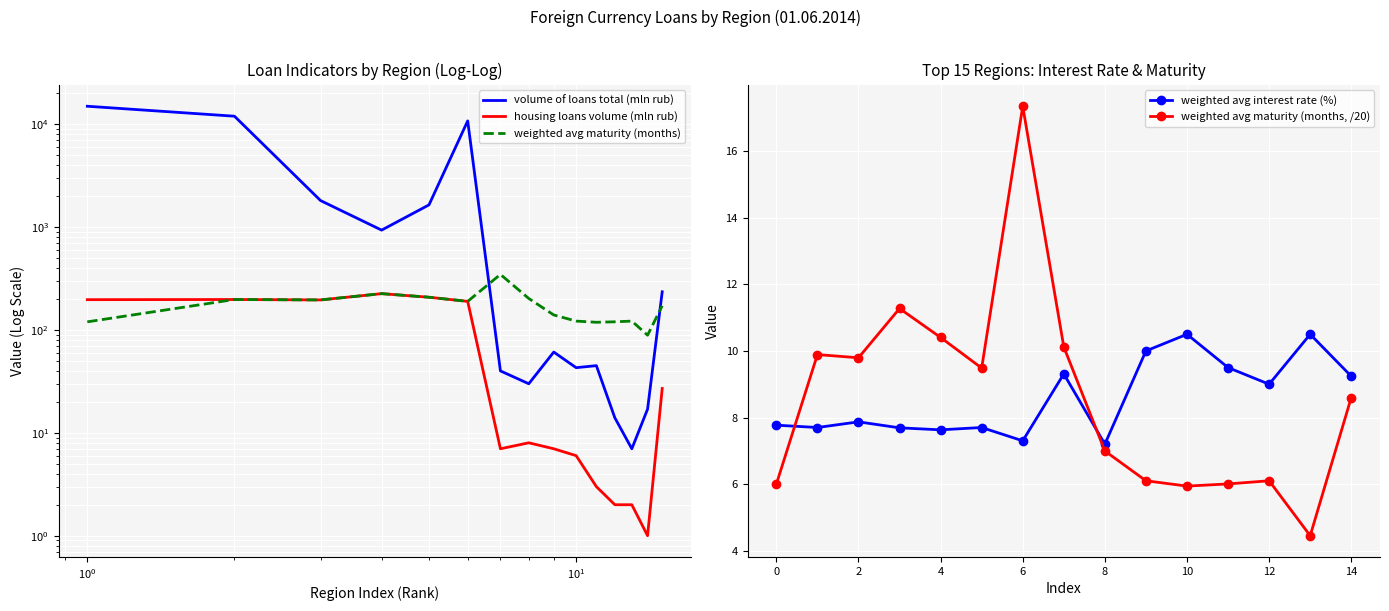

What is the value of the weighted avg maturity (months) point at the 9th from the left?

139.9